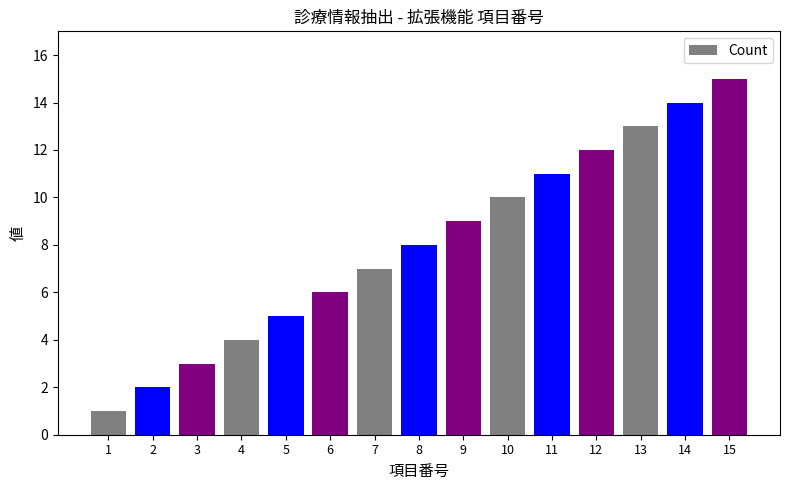

Which has a higher value, 5 or 12?

12